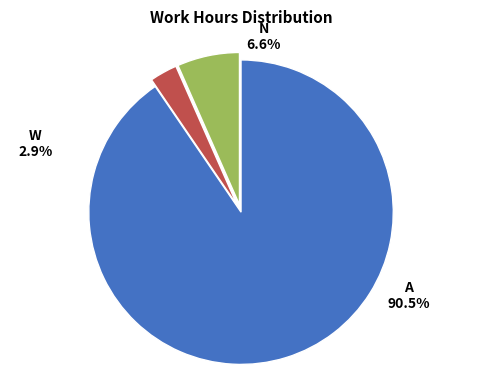

True or false: 11-Wed accounts for 13% of the total.

False